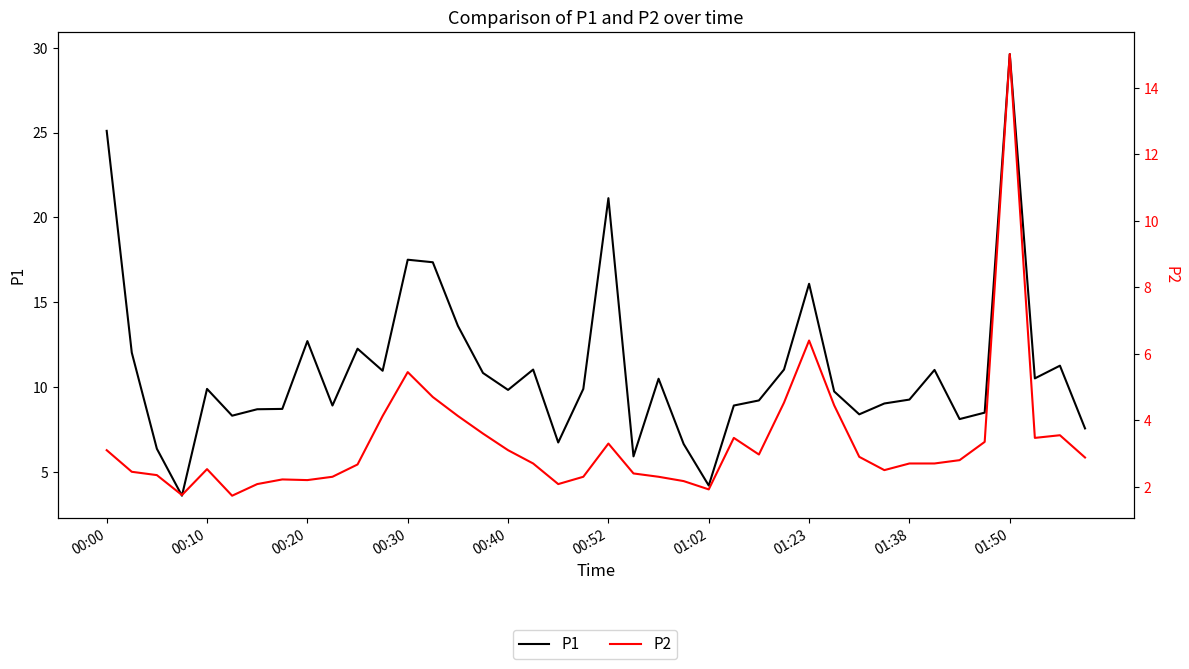

What is the highest value of the P2 series?

15.0